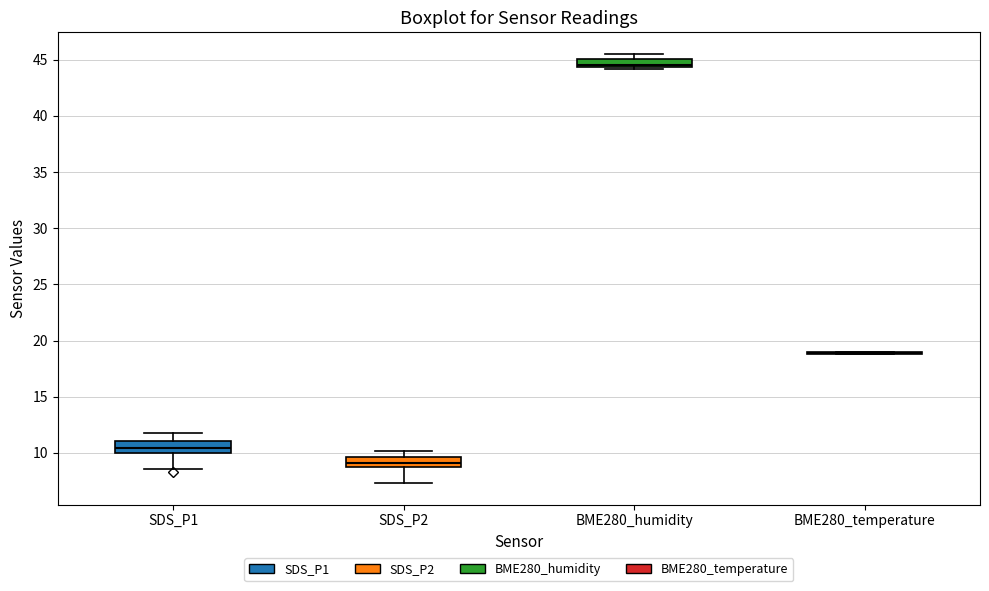

Where is the lower edge of the box for BME280_humidity on the y-axis? The values are not printed on the chart, so give them approximately, as read against the axis.

44.5